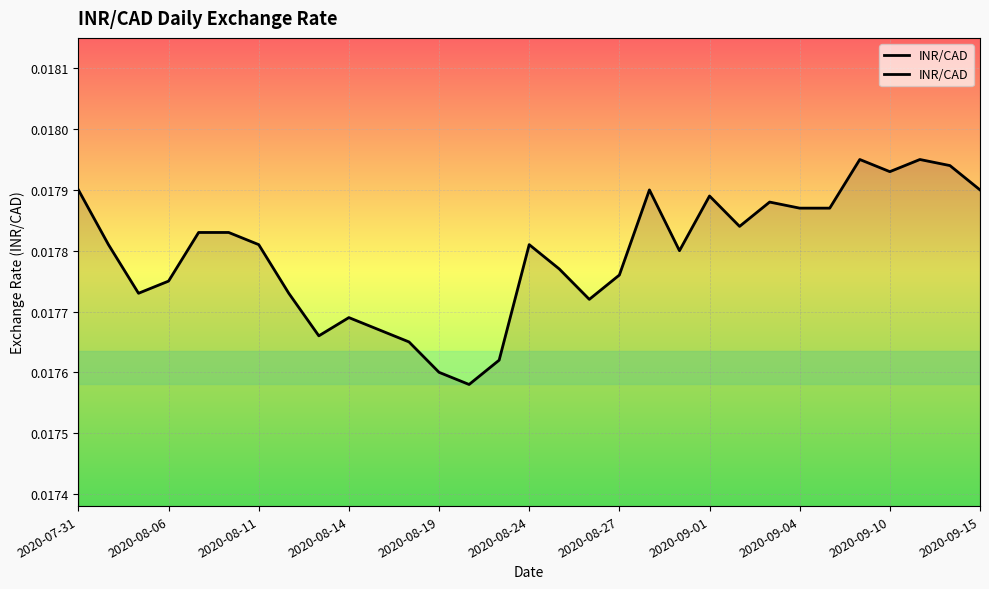

Does the chart display data point markers on the line(s)?

No